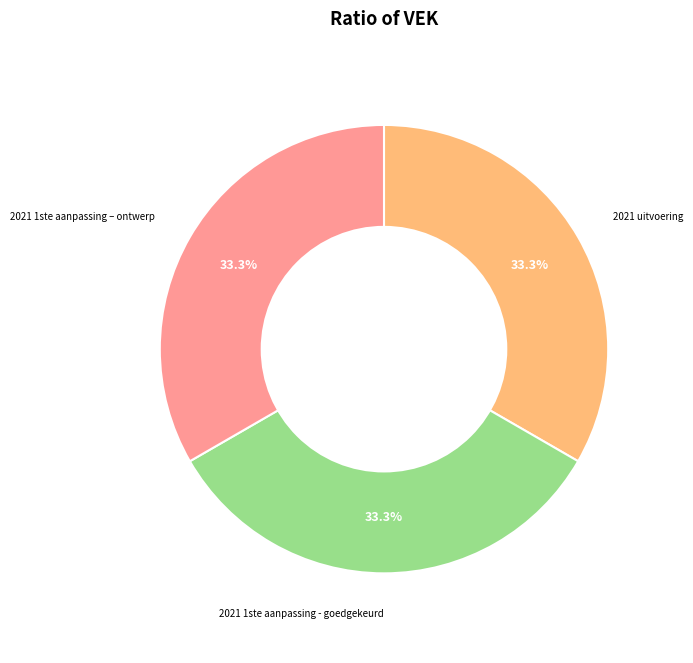

How many slices are in this pie chart?

3